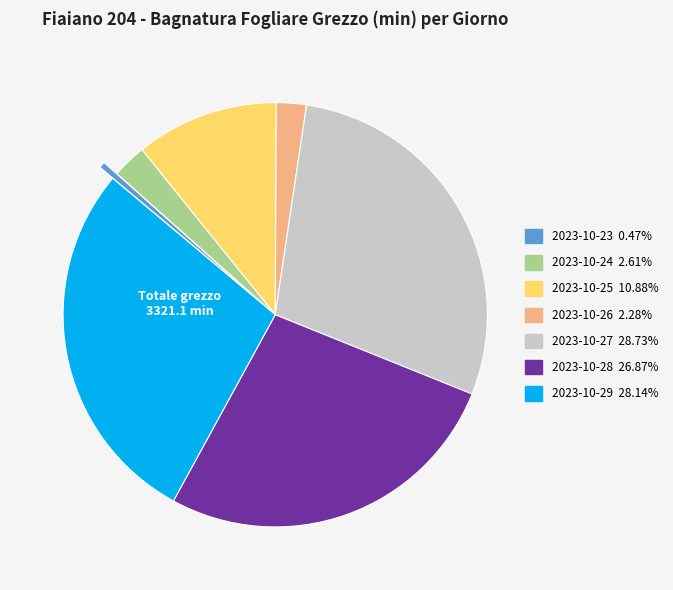

Between 2023-10-29 and 2023-10-28, which is larger?

2023-10-29